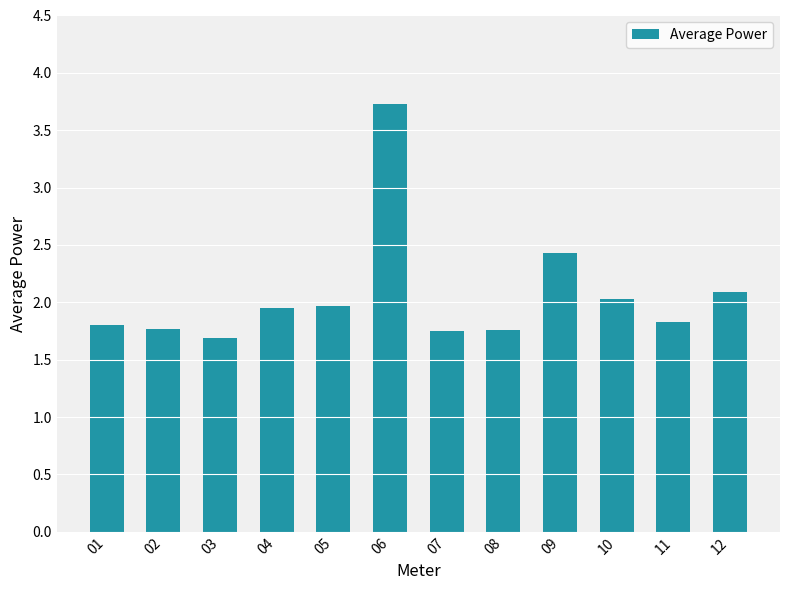

True or false: the data shows 2.8 at 03.

False